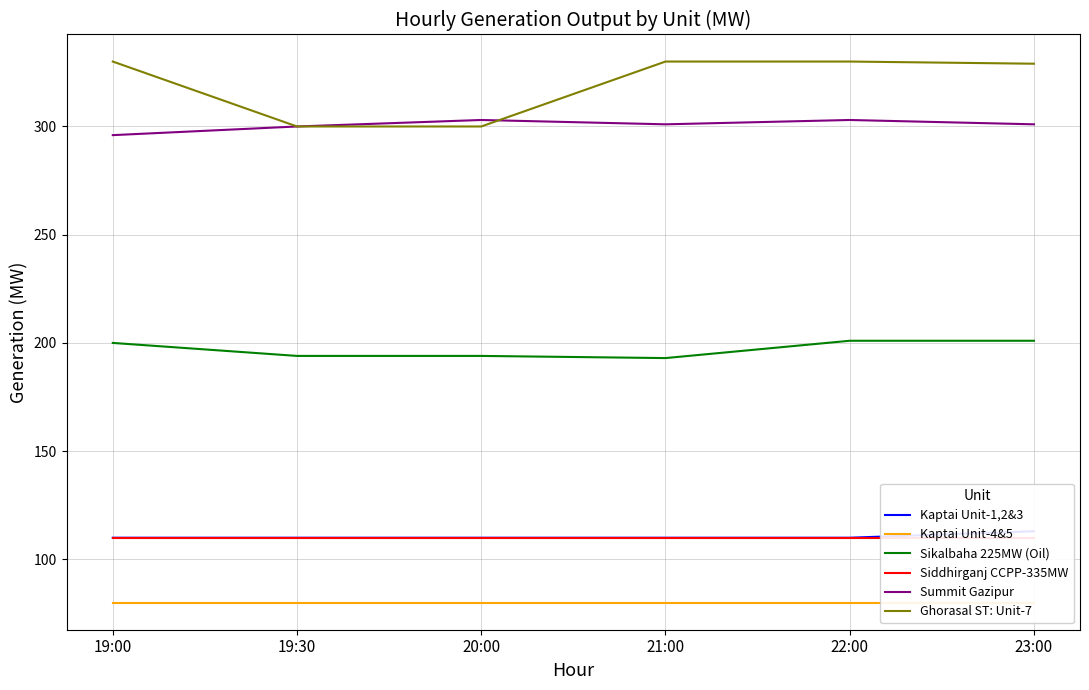

How many Sikalbaha 225MW (Oil) values are between 194 and 201?

5